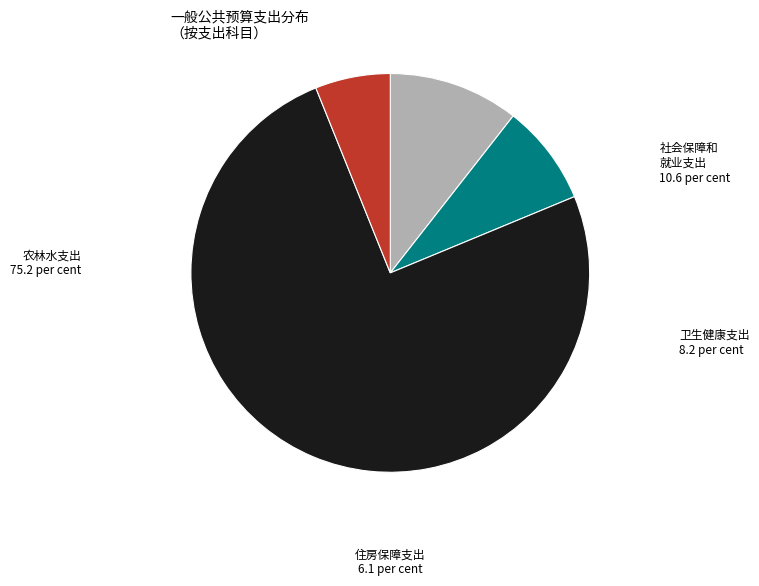

Is there any slice that represents more than half of the pie?

Yes